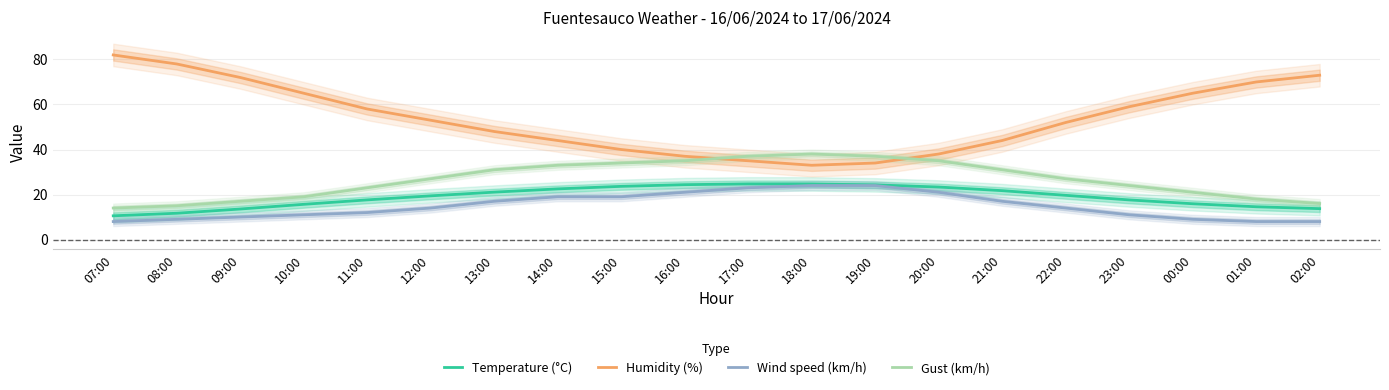

What is the label of the 18th point from the left?

00:00